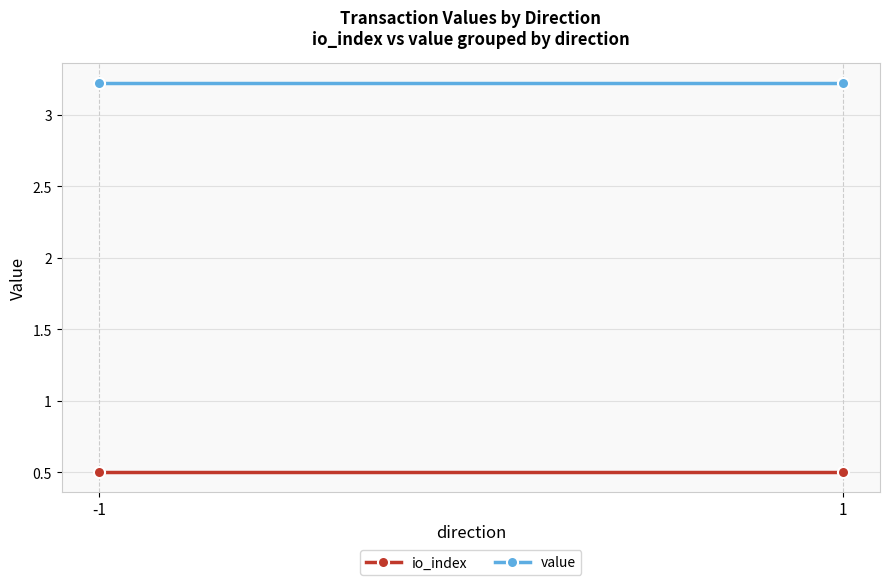

What is the difference between the highest and lowest values at 1?

2.7